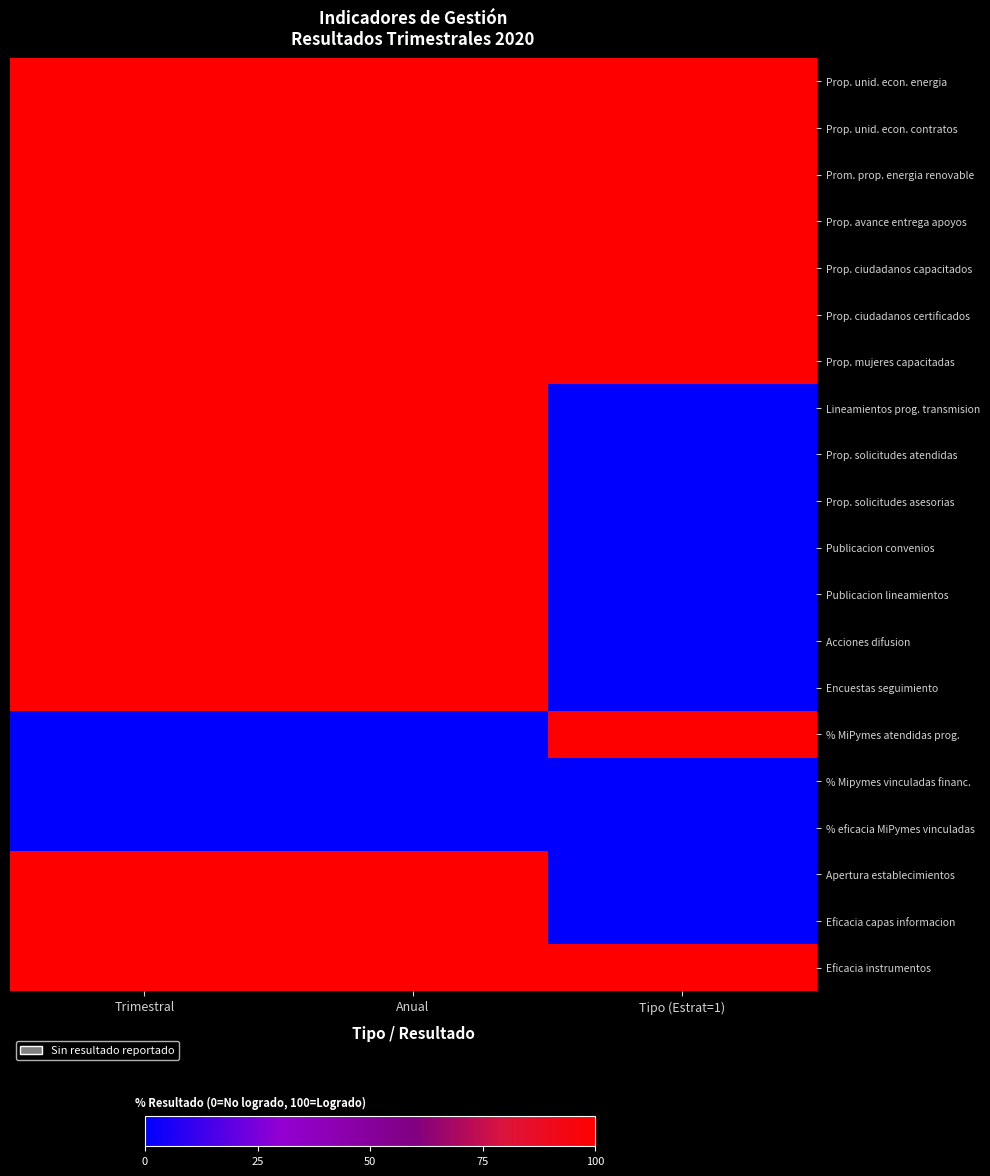

What is the difference between the highest and lowest values at Anual?

100